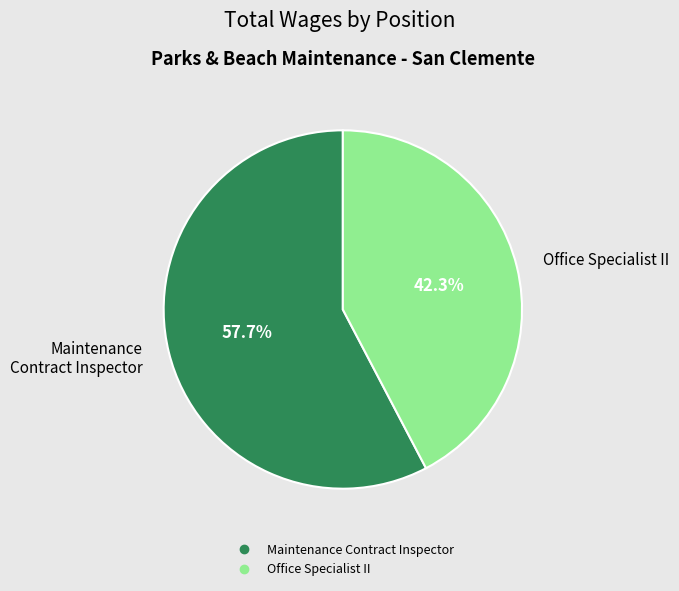

What is the ratio of the value at Maintenance Contract Inspector to the value at Office Specialist II?

1.4